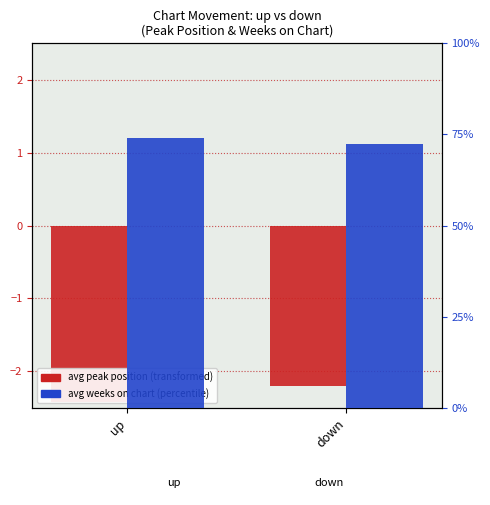

How many series are shown in this chart?

2